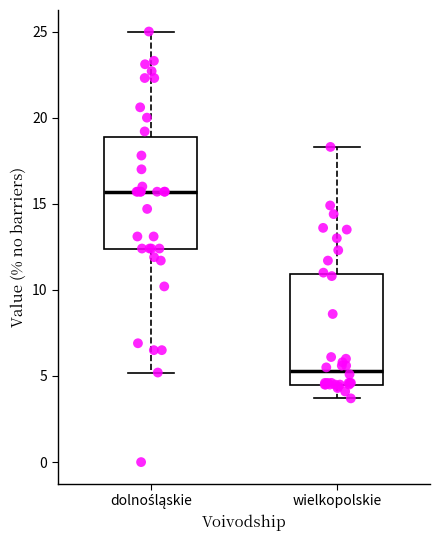

Reading left to right, read every box against the y-axis: the position of its median line, the range the box covers, and the ends of its whiskers. The values are not printed on the chart, so give them approximately, as read against the axis.

dolnośląskie: median 15.5, box 12.5 to 19.0, whiskers 5.0 to 25.0
wielkopolskie: median 5.5, box 4.5 to 11.0, whiskers 3.5 to 18.5